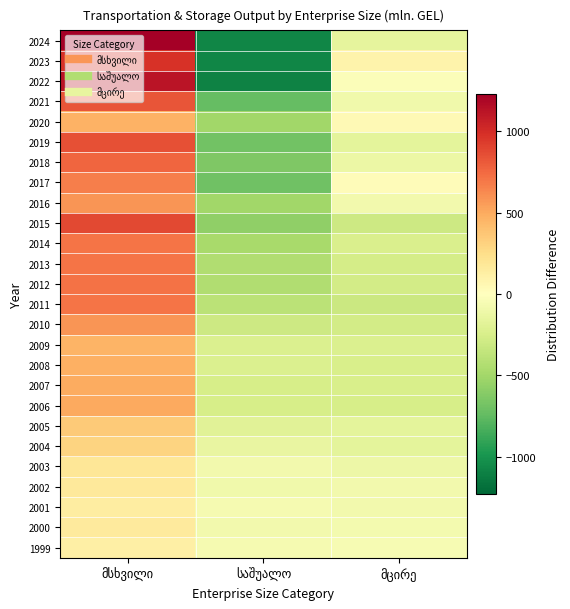

The value of 2017 at მცირე is 27.4. True or false?

True